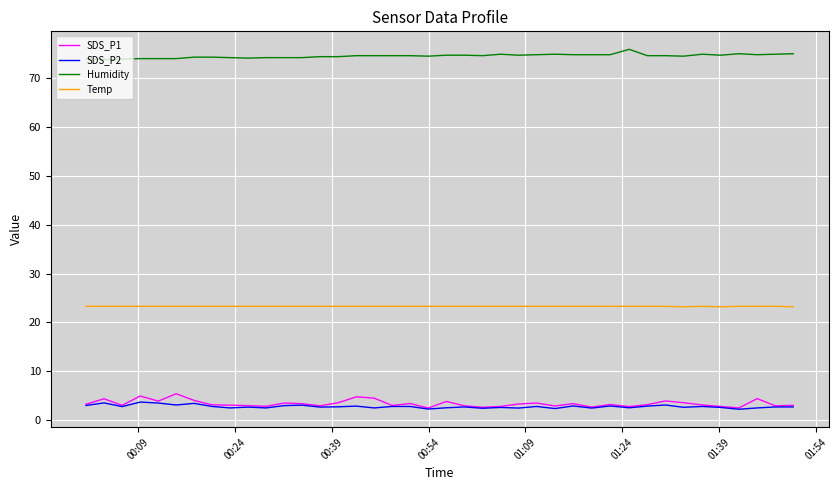

True or false: Temp has more than 0 points higher than both neighbors.

True